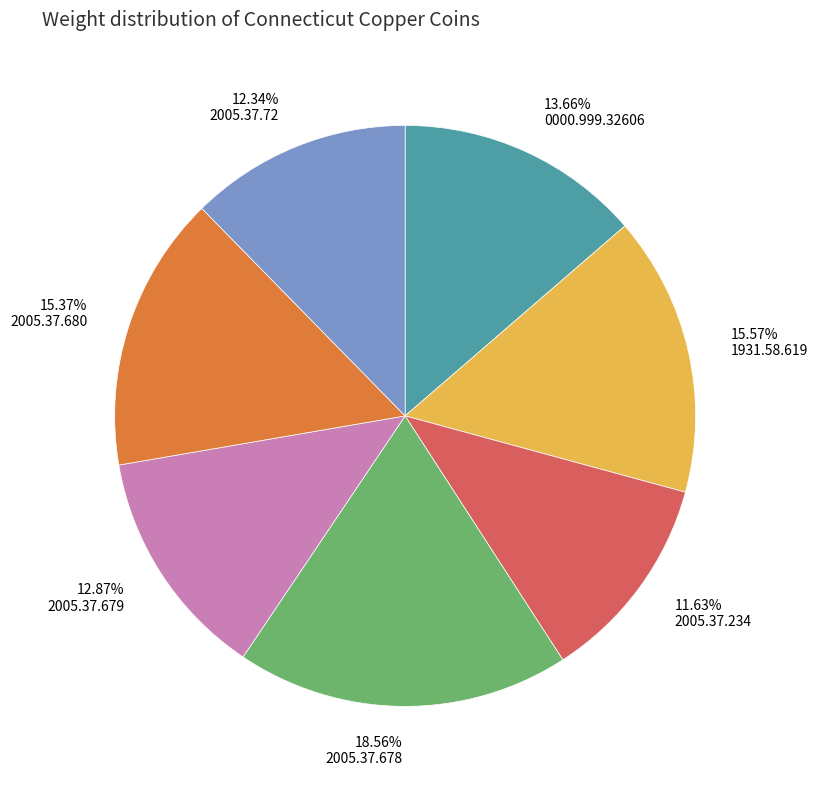

Count the number of slices in the pie.

7